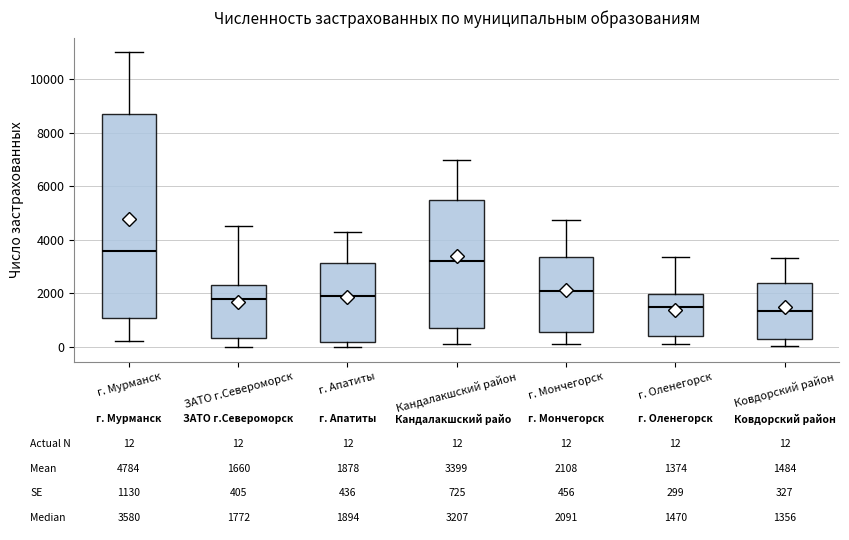

Which box is the tallest, from its lower edge to its upper edge?

г. Мурманск